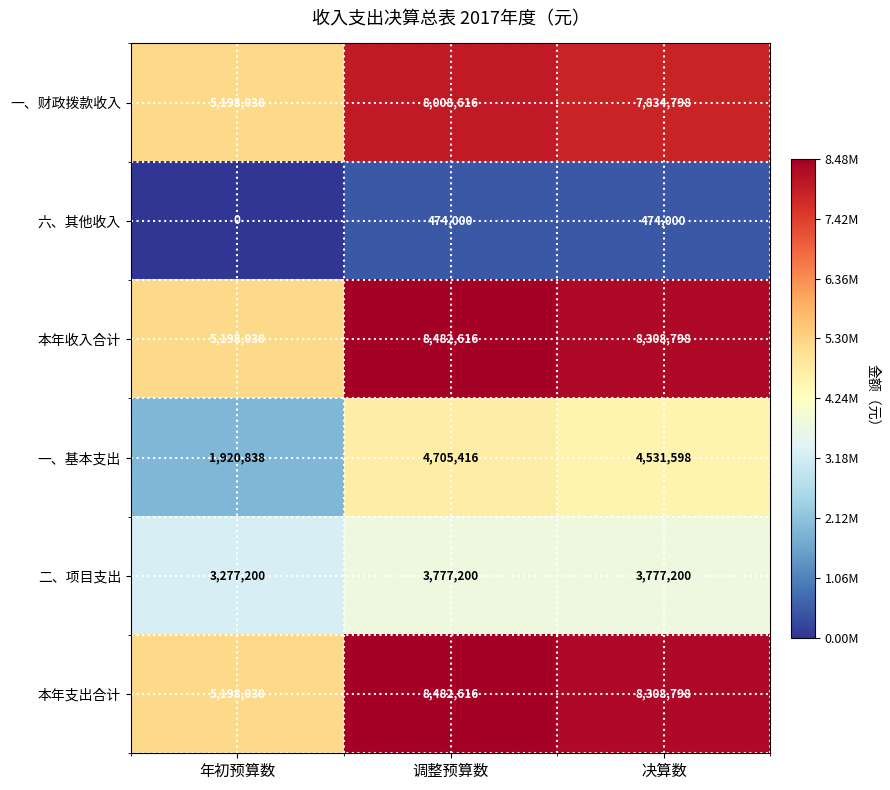

What is the greatest value displayed?

8482616